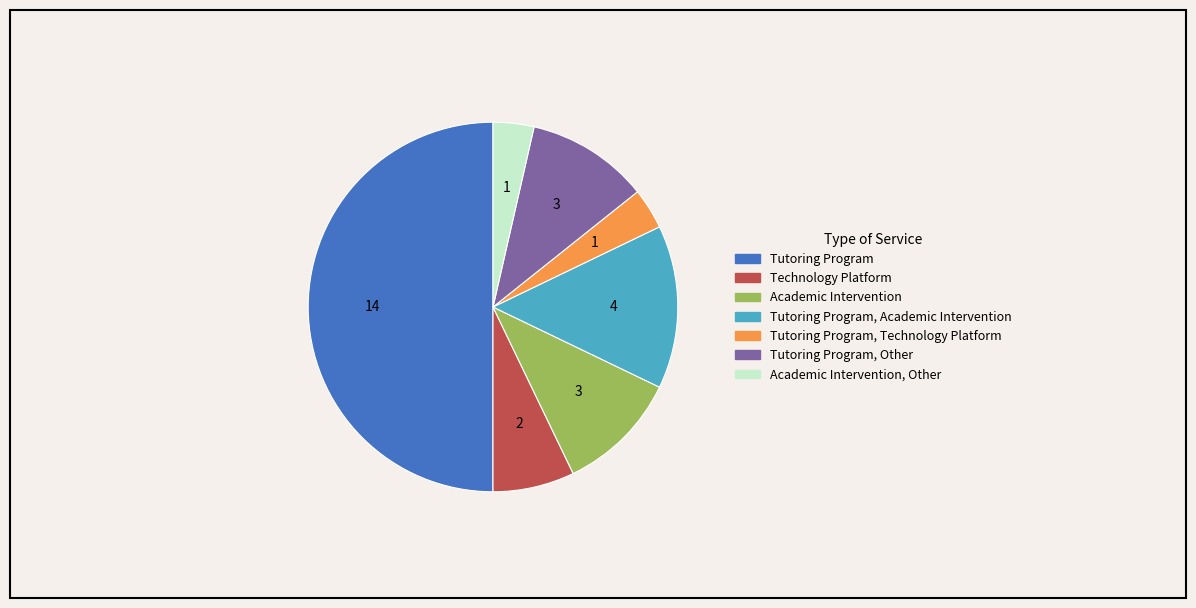

Which category has the biggest portion of the pie?

Tutoring Program